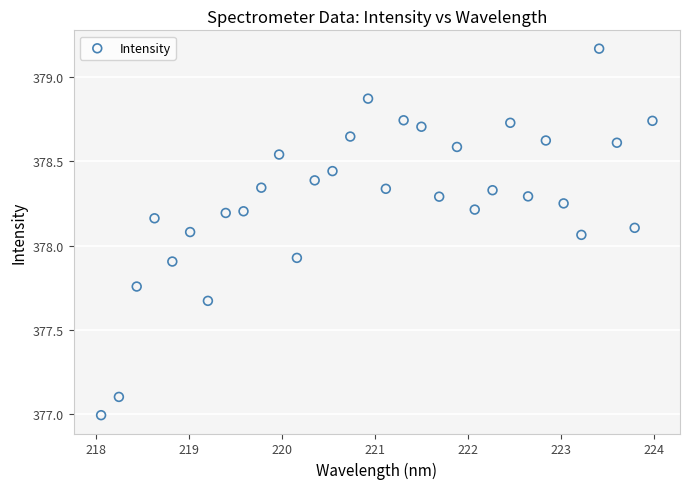

What is the range of Y values (max minus min)?

2.2